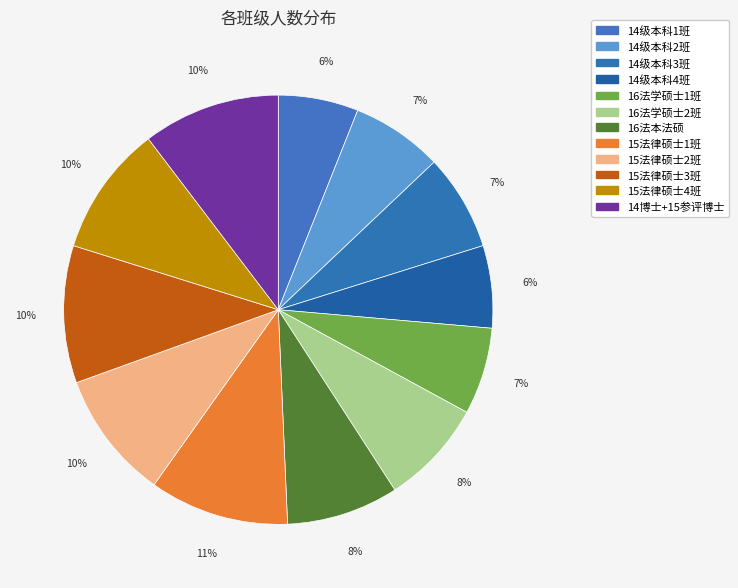

Which has a higher value, 16法学硕士1班 or 15法律硕士1班?

15法律硕士1班